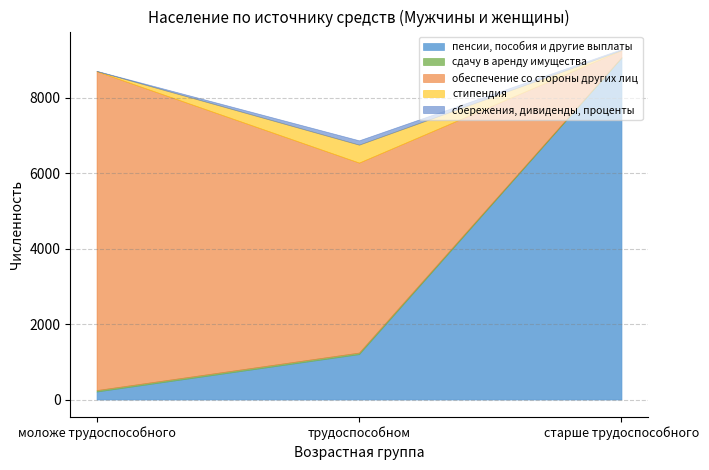

How many series are shown in this chart?

5